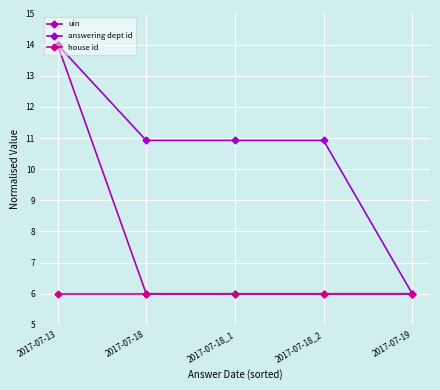

Is it true that house id equals 6.0 at 2017-07-13?

True